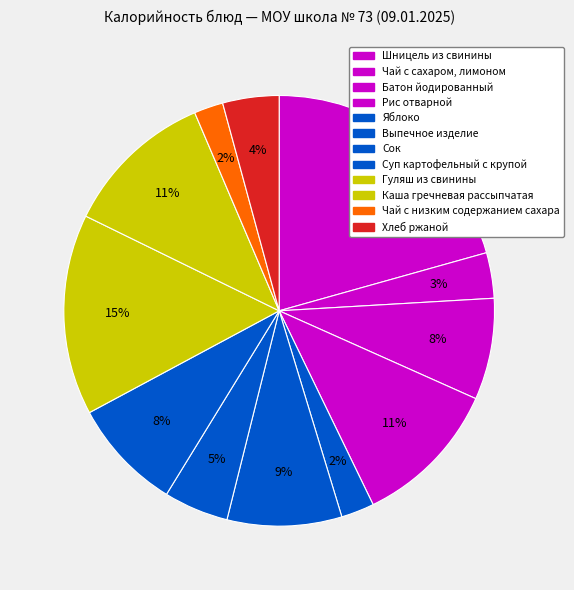

What percentage do Шницель из свинины and Рис отварной together represent?

31.8%